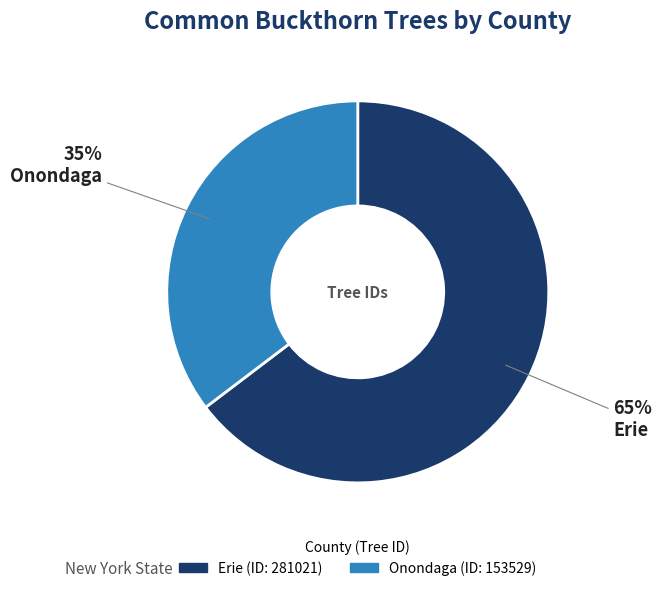

To the nearest percent, what percentage of the pie is Onondaga?

35%